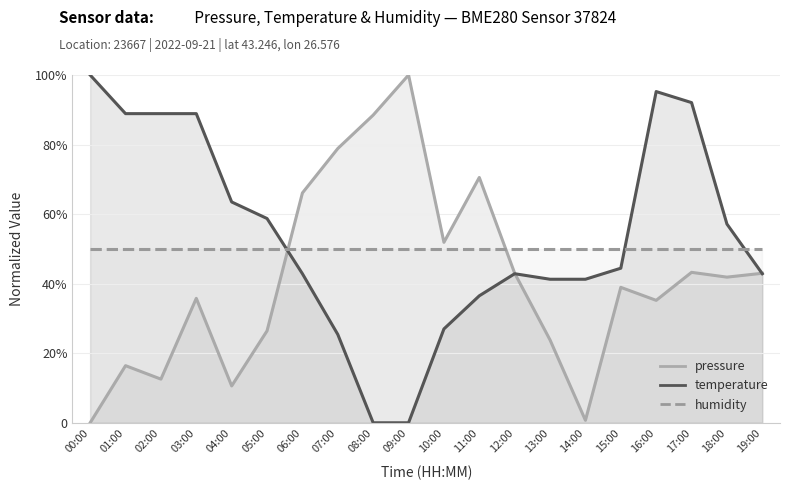

True or false: temperature and pressure cross at least once.

True